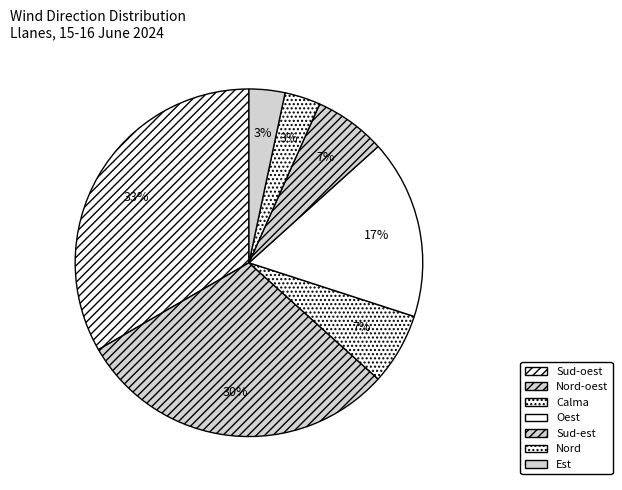

Which slice is the largest?

Sud-oest